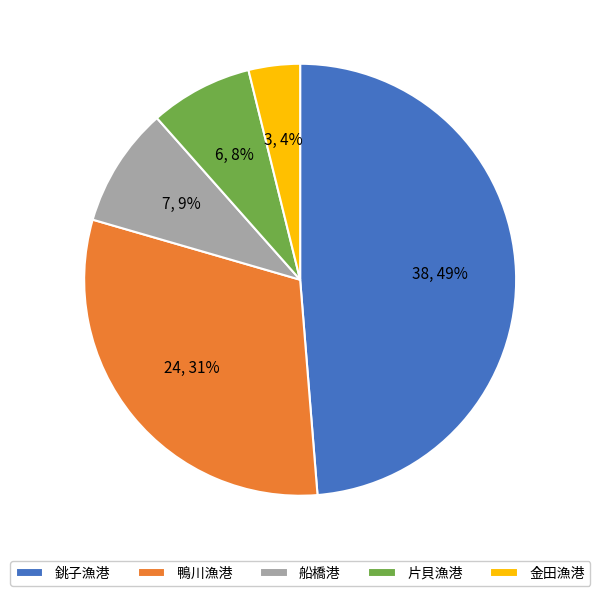

Is it true that 船橋港 is 16% of the pie?

False